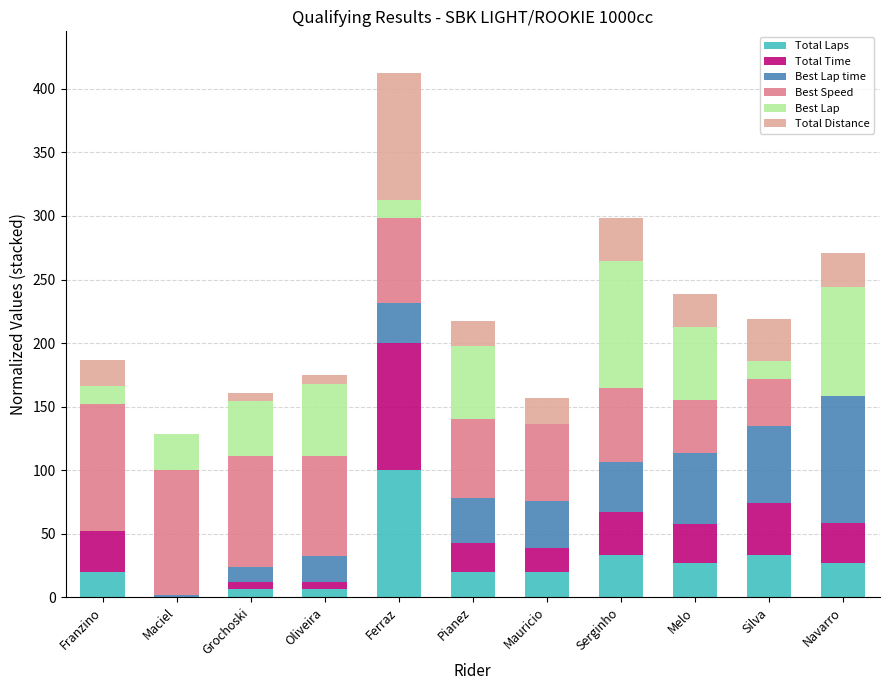

What is the total value across all series at Pianez?

217.7